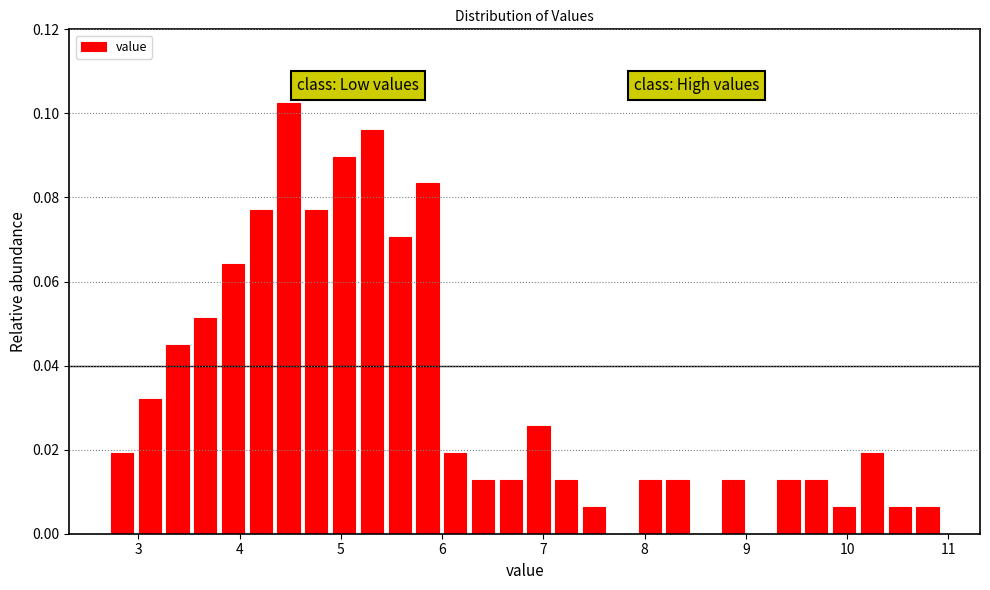

Read against the x-axis, roughly where is the centre of the tallest bar?

4.5